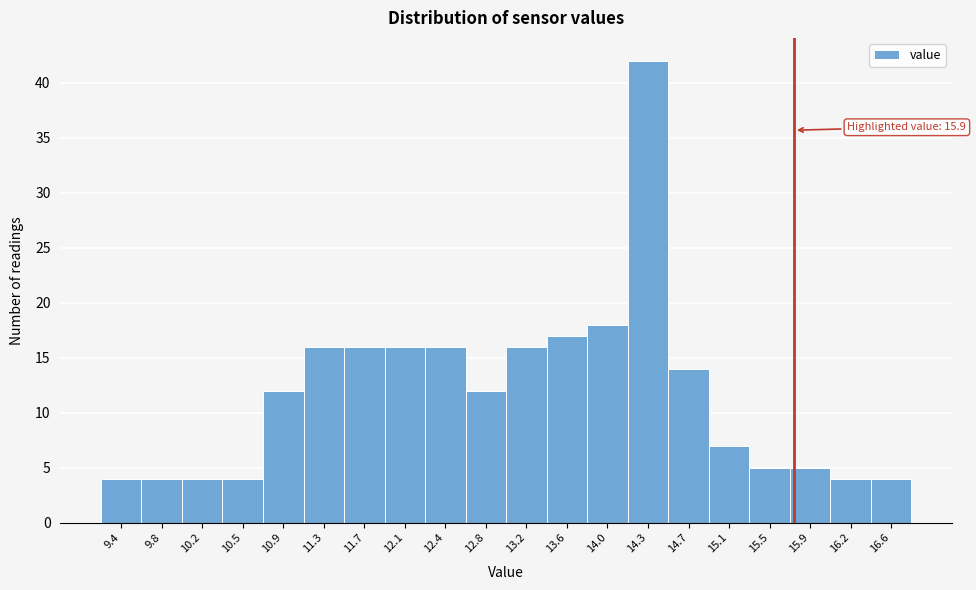

Reading left to right, list all the values displayed in this chart.

9.4=4	9.8=4	10.2=4	10.5=4	10.9=12	11.3=16	11.7=16	12.1=16	12.4=16	12.8=12	13.2=16	13.6=17	14.0=18	14.3=42	14.7=14	15.1=7	15.5=5	15.9=5	16.2=4	16.6=4